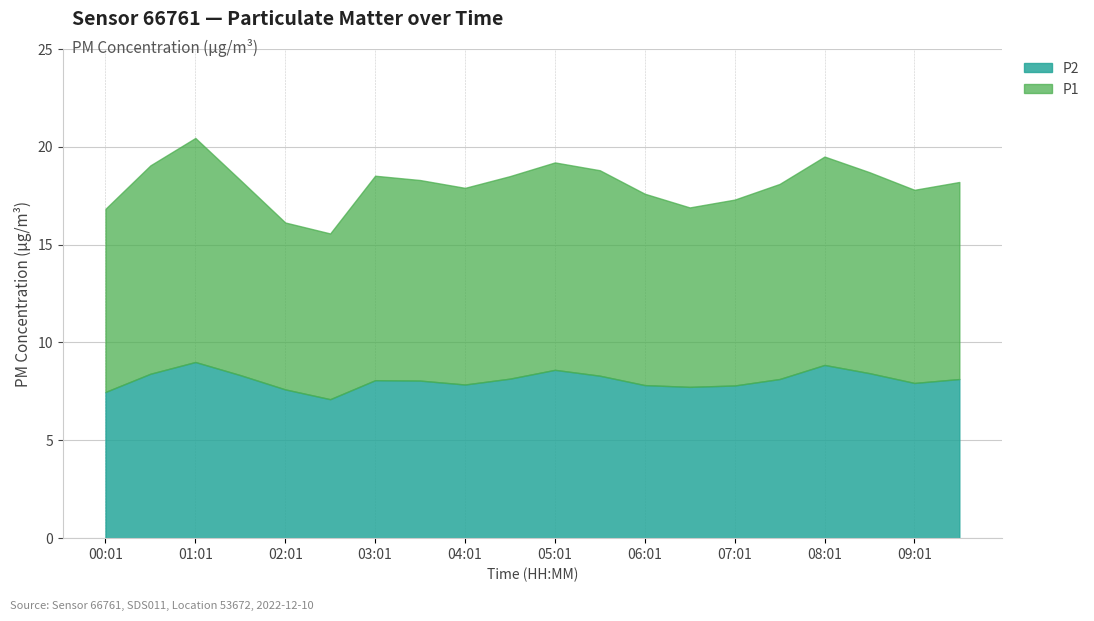

True or false: P1 has more than 0 interior local peaks.

True